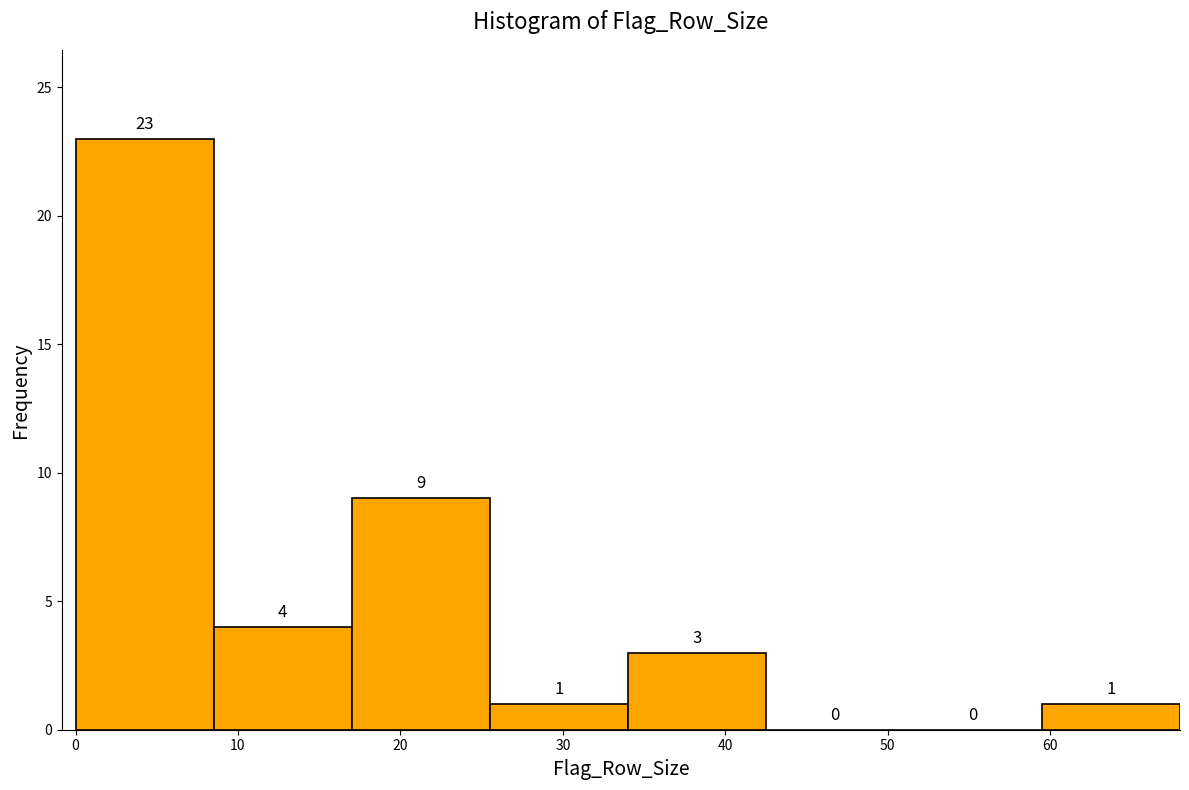

Reading left to right, list every bar in this chart as the range it spans on the x-axis followed by its height. The bar edges are not printed on the chart, so give them approximately, as read against the axis.

0.0 to 8.5: 23
8.5 to 17.0: 4
17.0 to 25.5: 9
25.5 to 34.0: 1
34.0 to 42.5: 3
42.5 to 51.0: 0
51.0 to 59.5: 0
59.5 to 68.0: 1